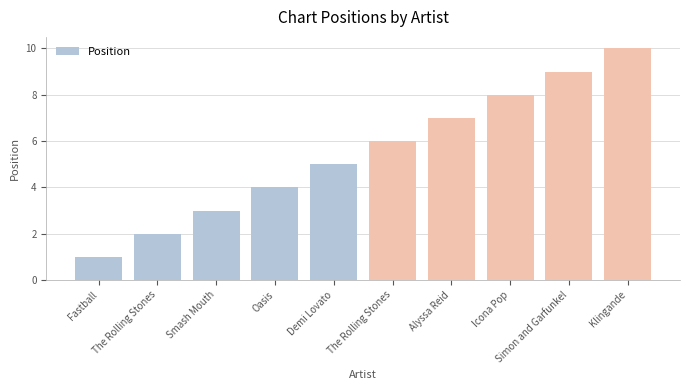

Rank the categories by value from lowest to highest.

Fastball, The Rolling Stones, Smash Mouth, Oasis, Demi Lovato, The Rolling Stones, Alyssa Reid, Icona Pop, Simon and Garfunkel, Klingande